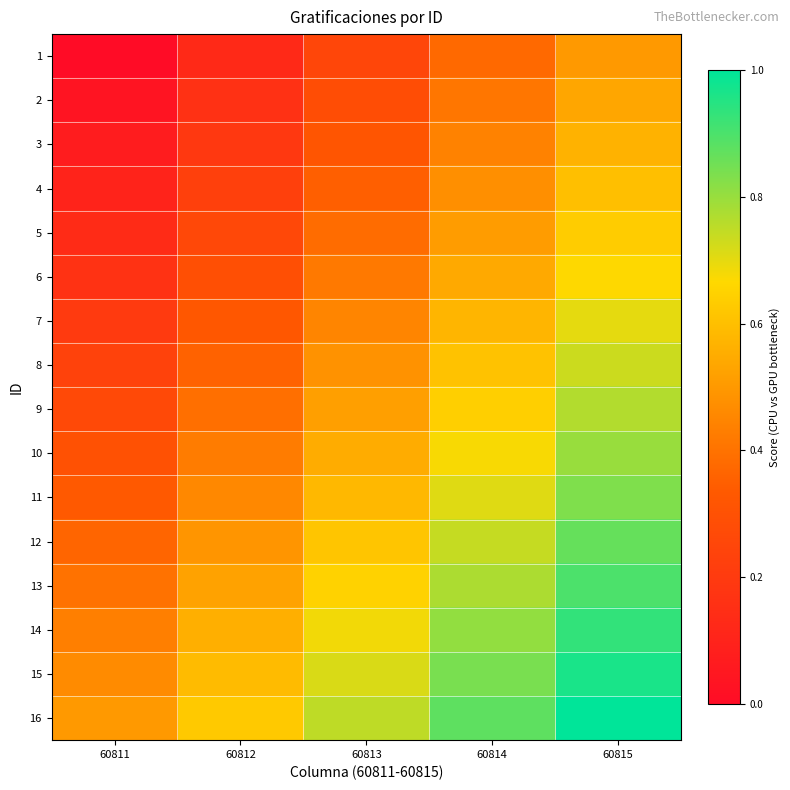

At 60814, list the series in order from smallest to largest.

1, 2, 3, 4, 5, 6, 7, 8, 9, 10, 11, 12, 13, 14, 15, 16